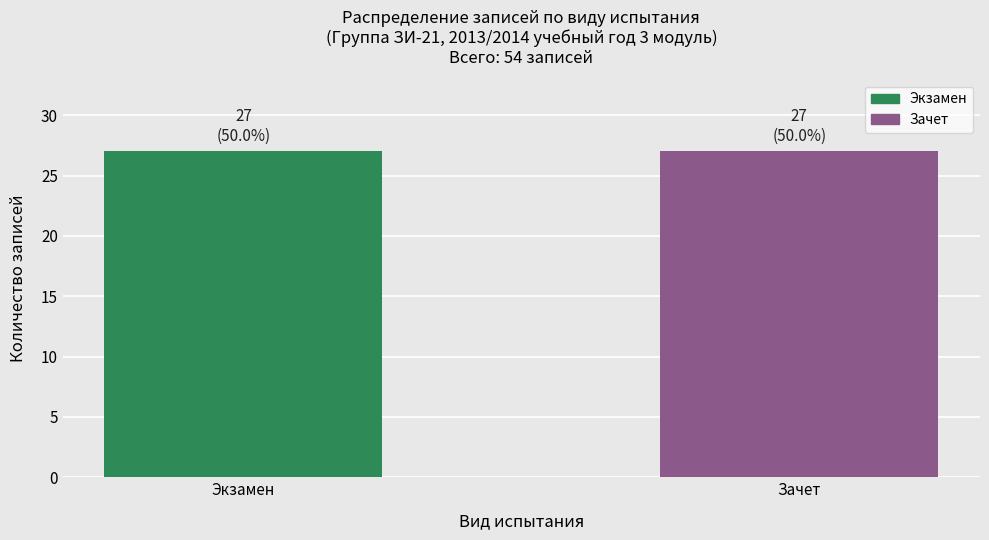

Is it true that Зачет equals 4 at 24?

False